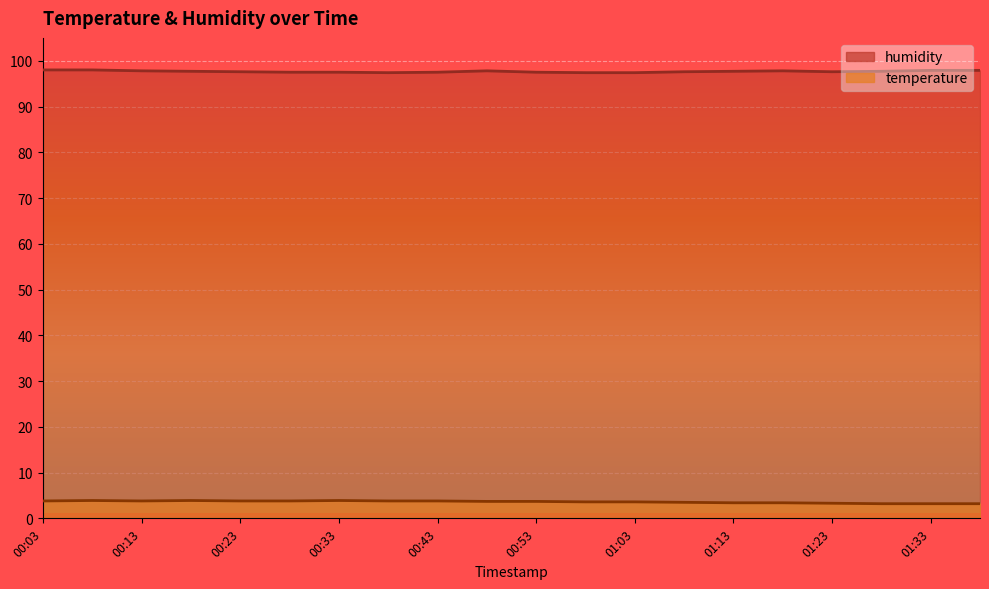

Rank the series at 00:28 from highest to lowest value.

humidity, temperature